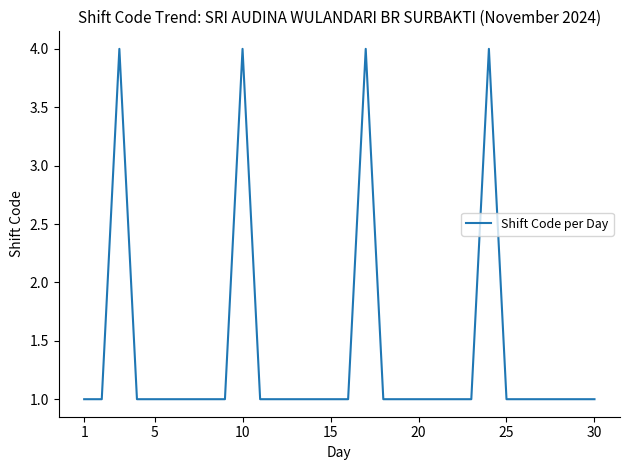

Does the chart display data point markers on the line(s)?

No